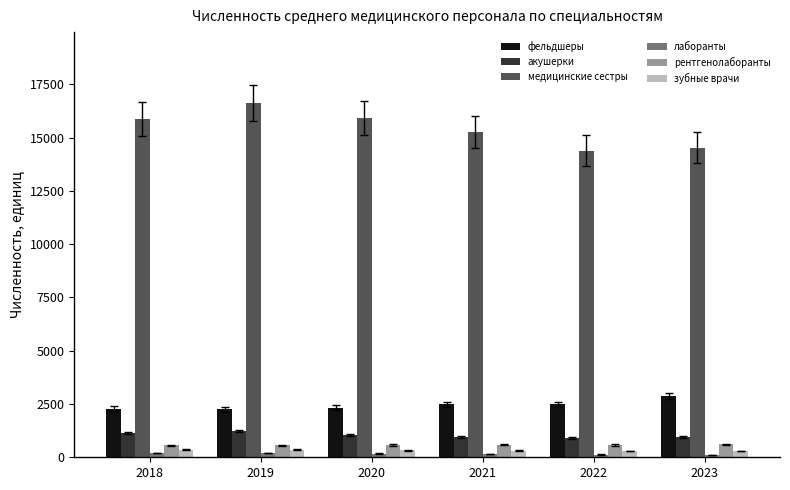

Which series changed the most between 2021 and 2022?

медицинские сестры